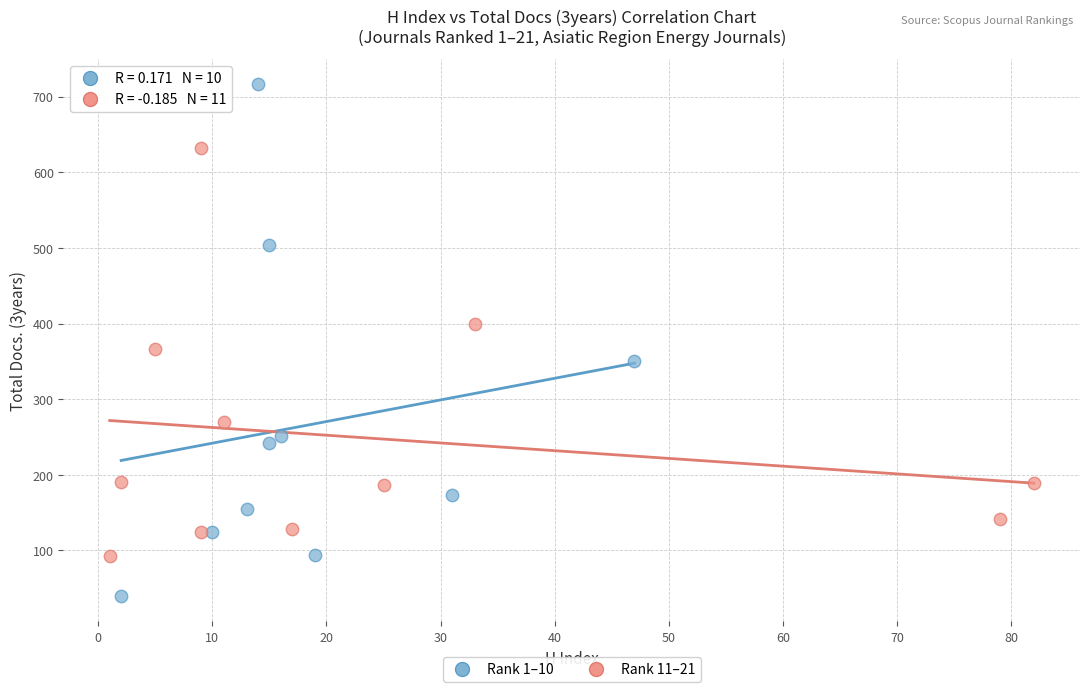

Which series has the widest spread of Y values?

Rank 1–10